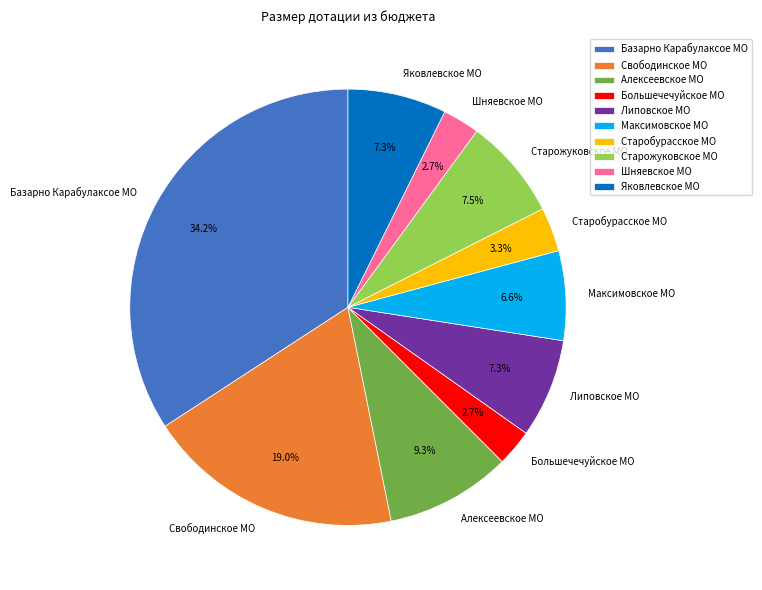

Which has a higher value, Липовское МО or Базарно Карабулаксое МО?

Базарно Карабулаксое МО